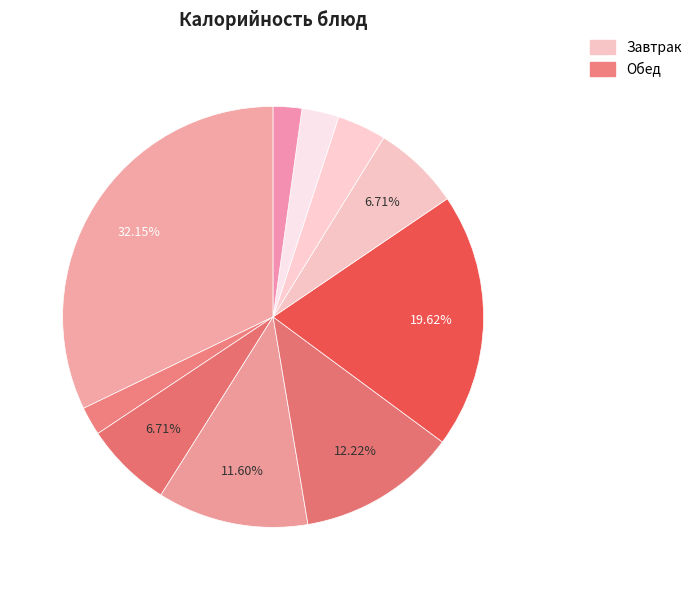

Count the number of slices in the pie.

10